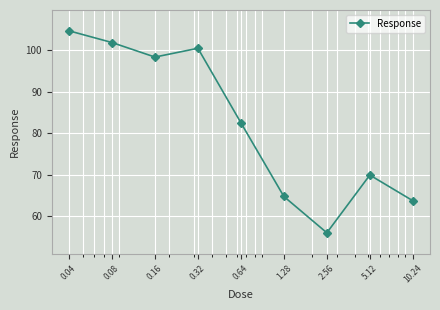

Count the number of data series in this chart.

1